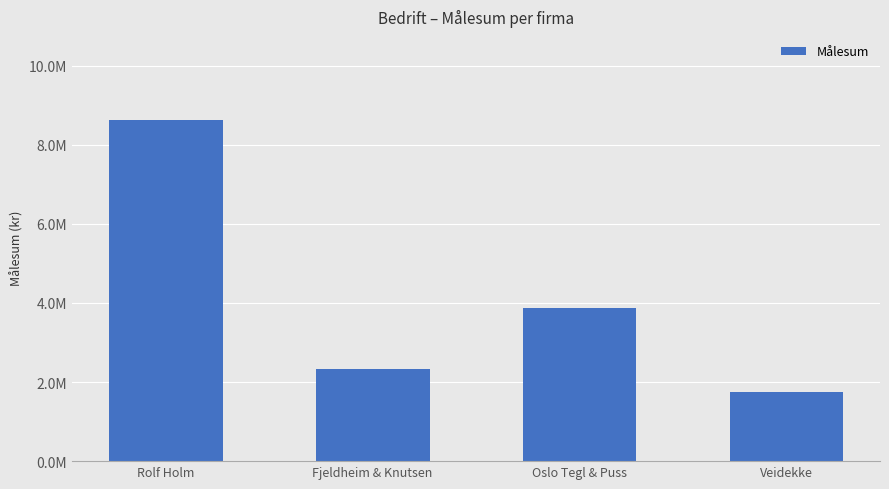

What position from the left is Fjeldheim & Knutsen?

2